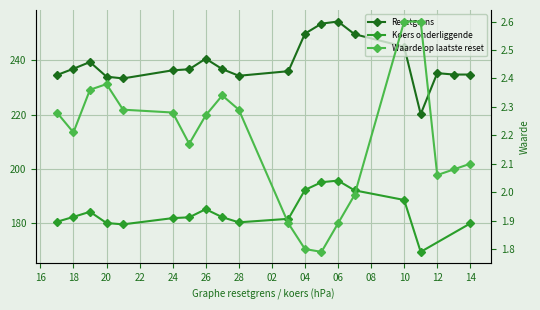

What is the average value of the Resetgrens series?

238.8